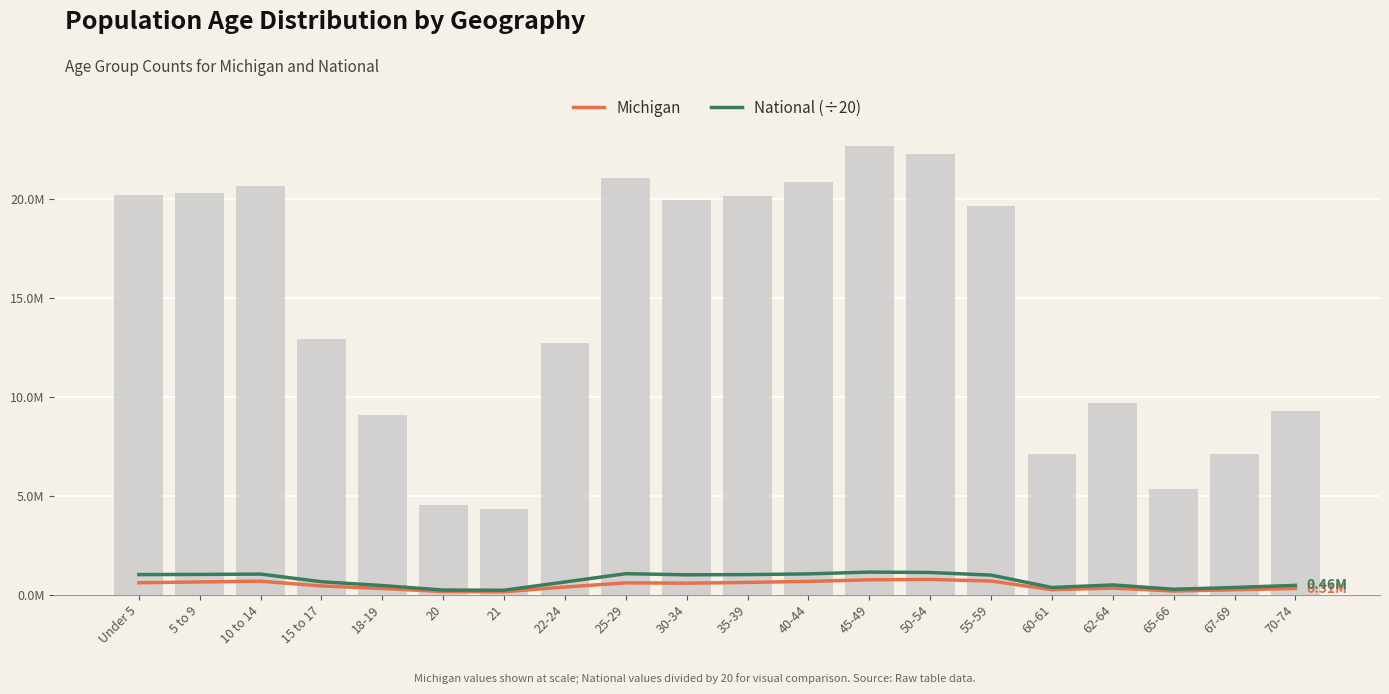

Reading left to right, transcribe all the data shown in this chart.

Michigan: Under 5=0.6	5 to 9=0.6	10 to 14=0.7	15 to 17=0.4	18-19=0.3	20=0.1	21=0.1	22-24=0.4	25-29=0.6	30-34=0.6	35-39=0.6	40-44=0.7	45-49=0.7	50-54=0.8	55-59=0.7	60-61=0.2	62-64=0.3	65-66=0.2	67-69=0.2	70-74=0.3
National (÷20): Under 5=1.0	5 to 9=1.0	10 to 14=1.0	15 to 17=0.6	18-19=0.5	20=0.2	21=0.2	22-24=0.6	25-29=1.1	30-34=1.0	35-39=1.0	40-44=1.0	45-49=1.1	50-54=1.1	55-59=1.0	60-61=0.4	62-64=0.5	65-66=0.3	67-69=0.4	70-74=0.5